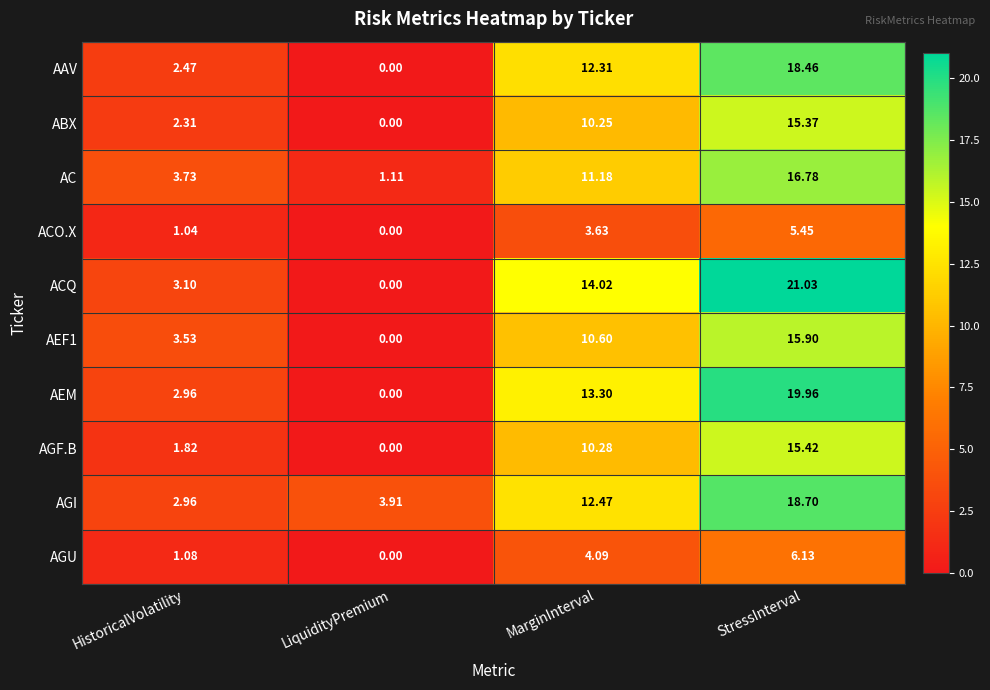

Which series has the largest range (max minus min)?

ACQ